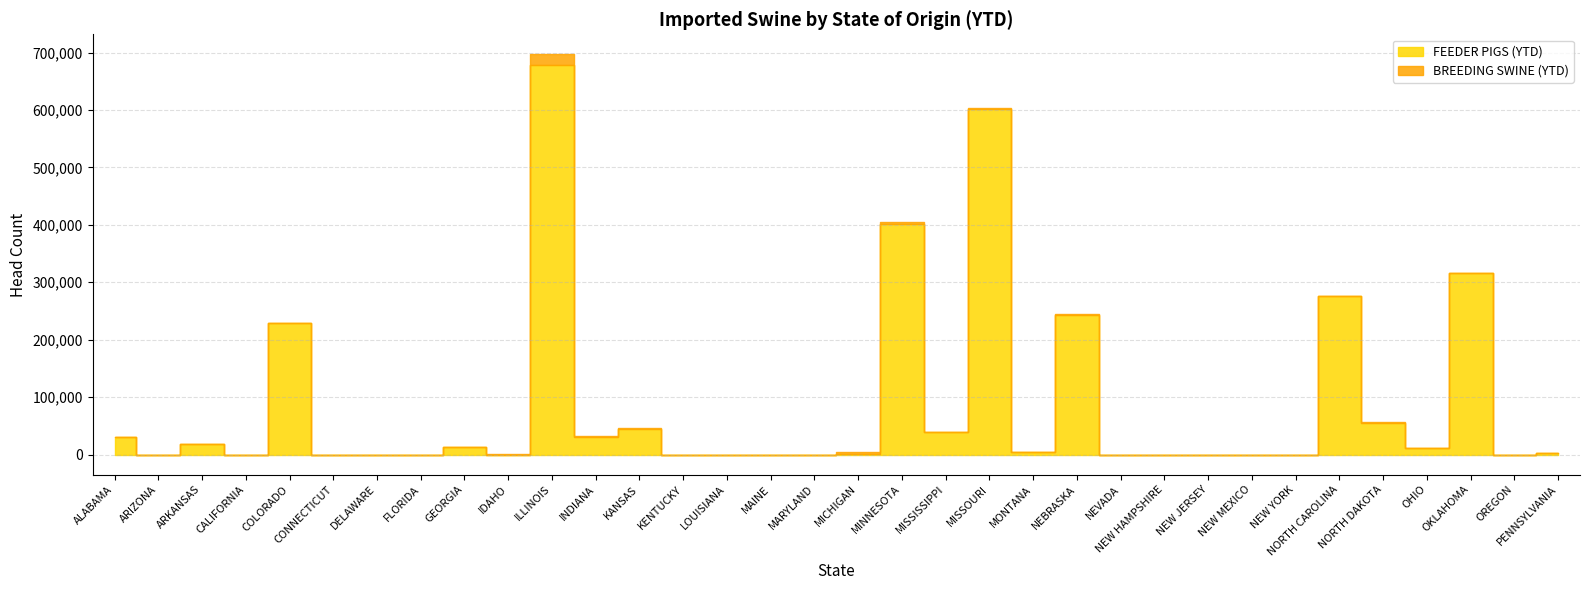

Does the chart have visible grid lines?

Yes